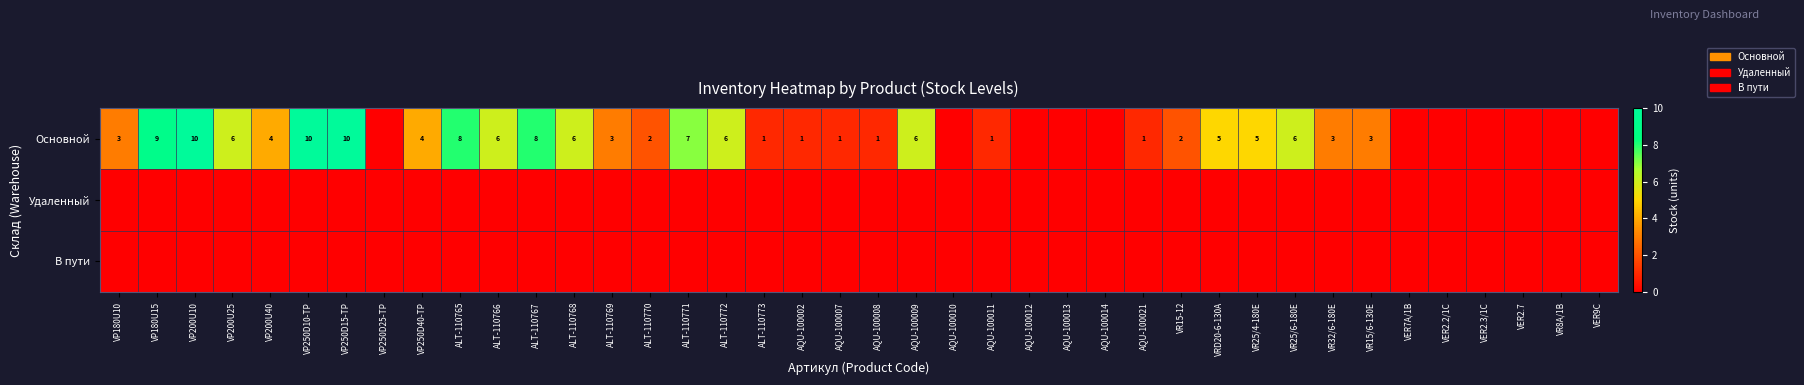

What is the sum of the Основной values at VR15-12 and ALT-110765?

10